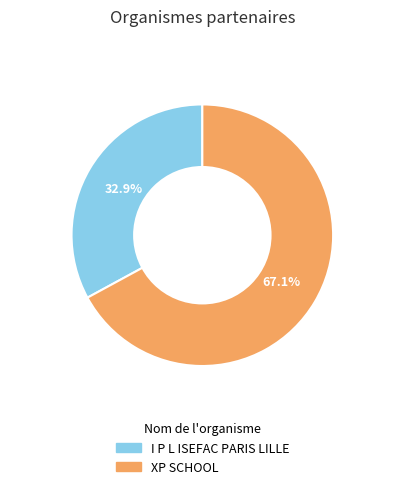

How many segments does this pie chart have?

2